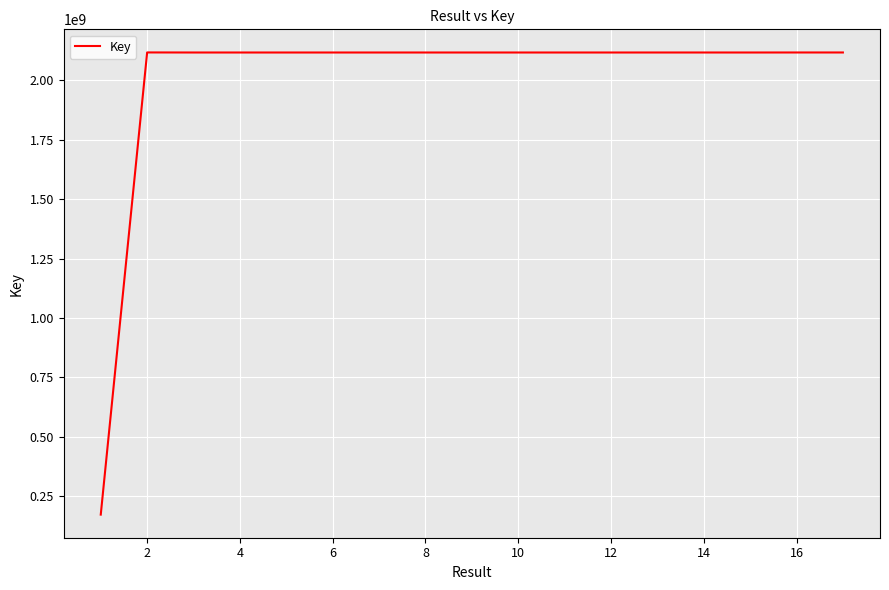

What is the sum of all values?

34058047155